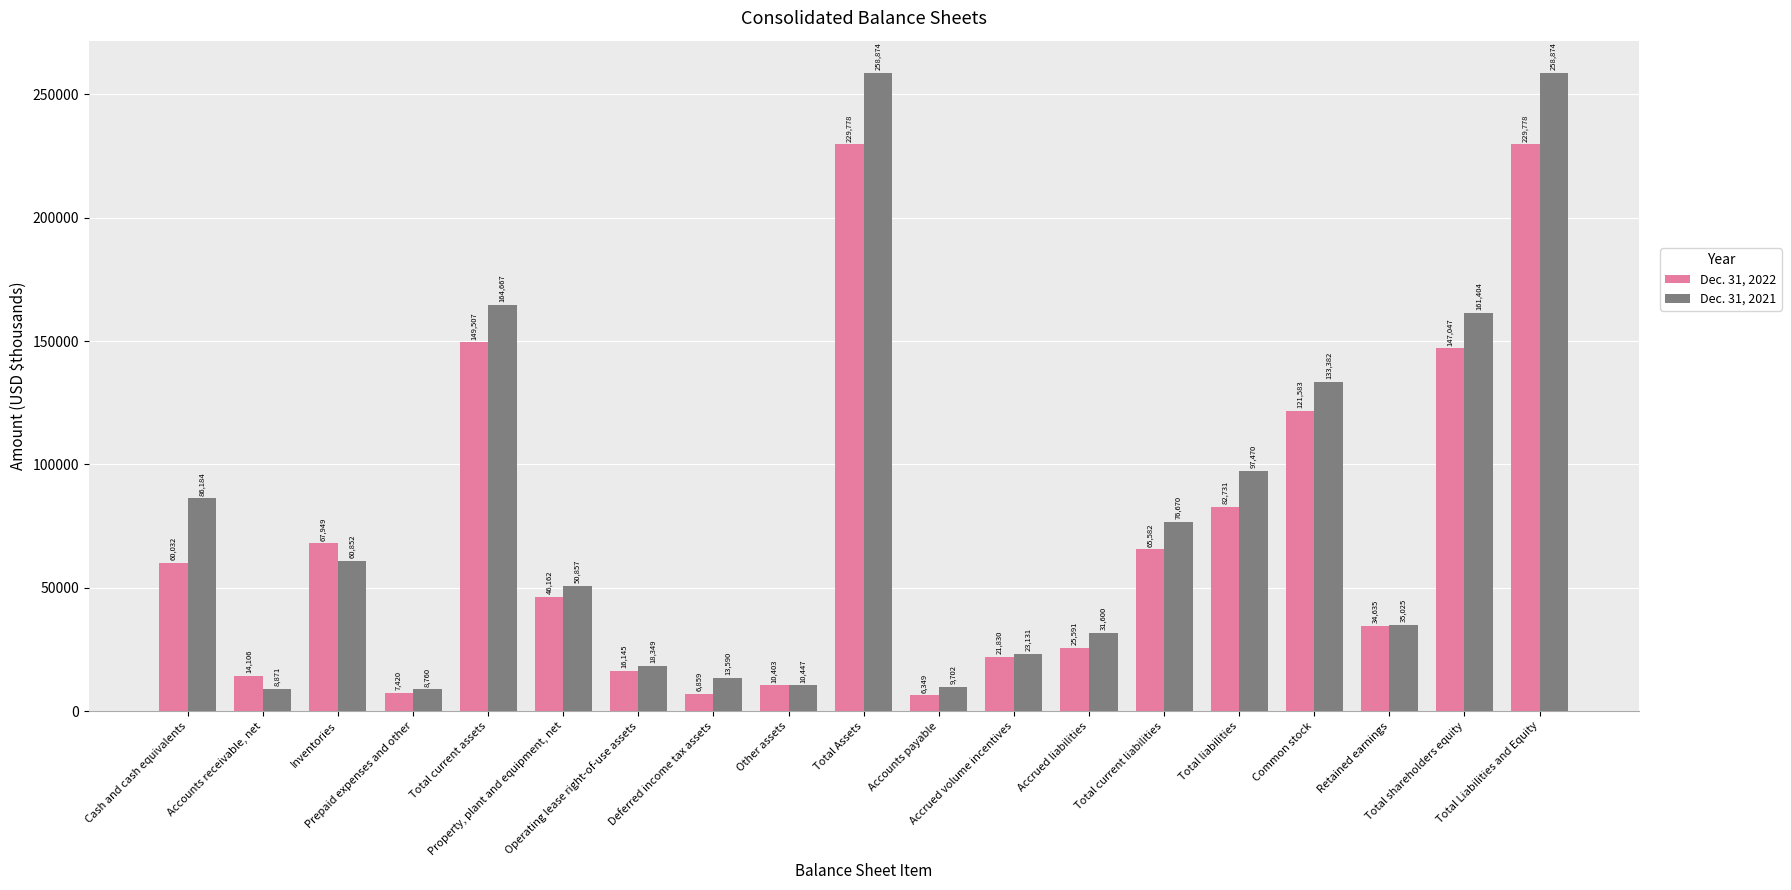

Between Accounts payable and Total current liabilities, which series saw the biggest shift?

Dec. 31, 2021